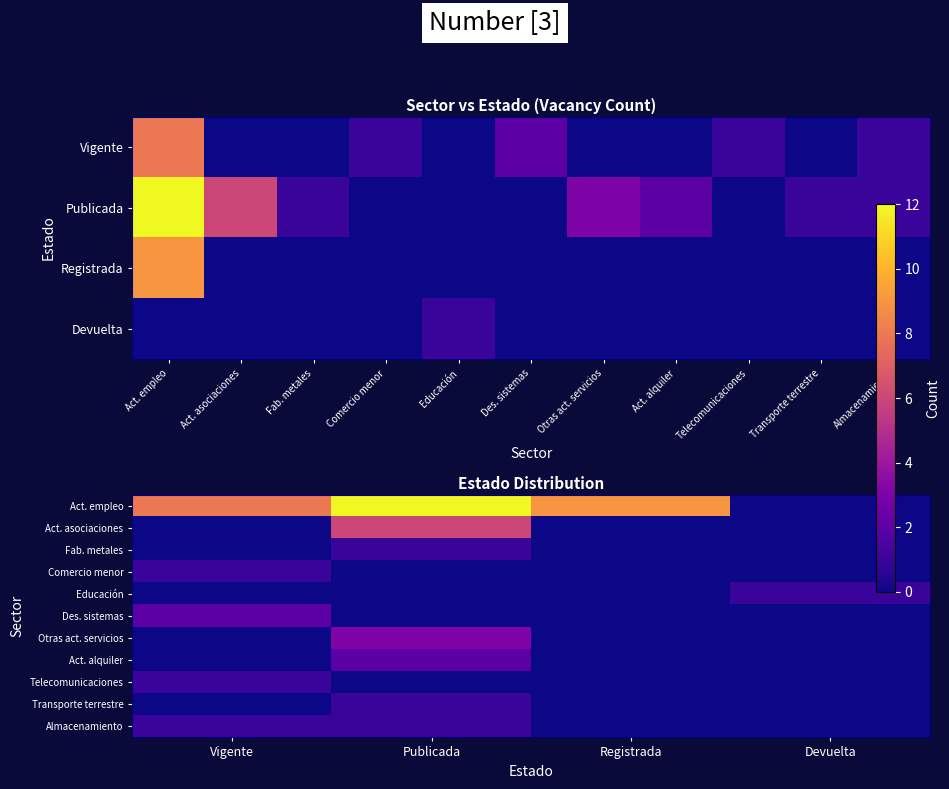

True or false: Act. empleo has a value of 4 at Registrada.

False